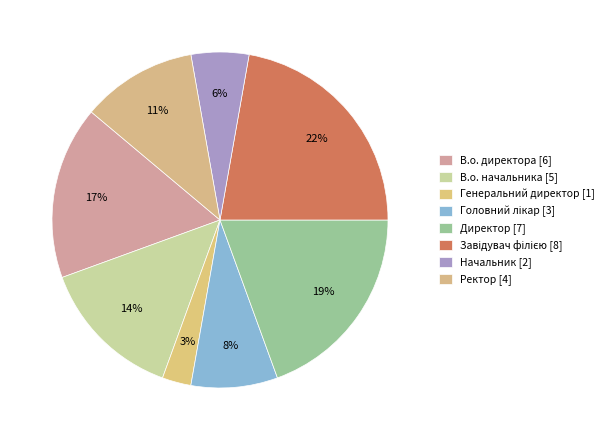

To the nearest percent, what is the difference between the largest and smallest slice percentages?

19%